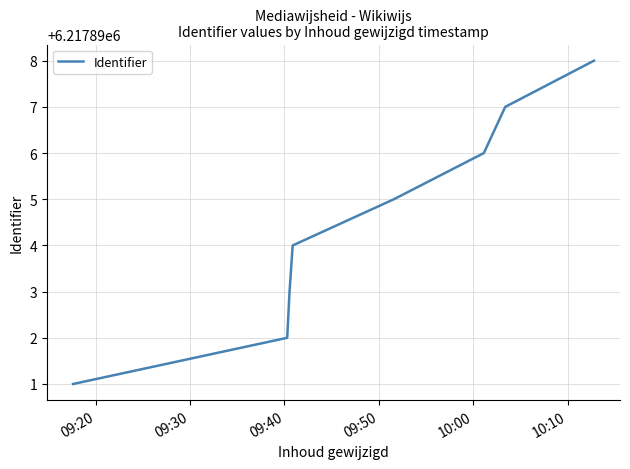

What is the maximum value shown in the chart?

6217898